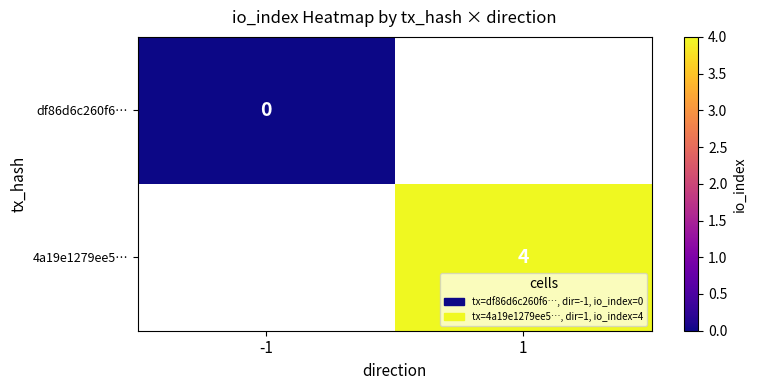

True or false: 4a19e1279ee5… has a value of 4 at 1.

True